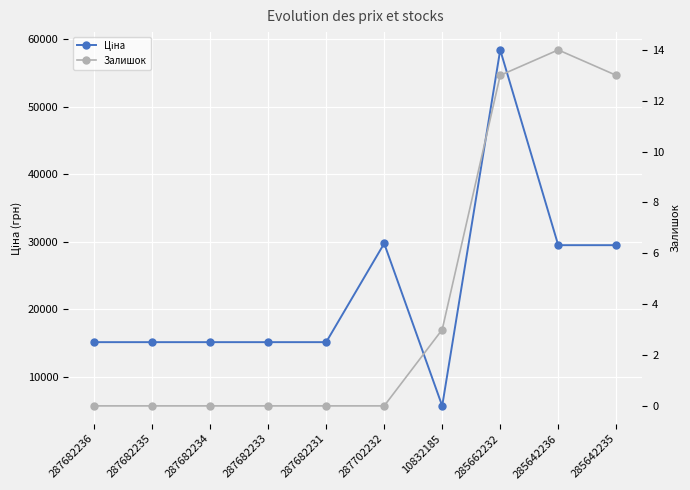

True or false: Залишок and Ціна intersect in this chart.

False